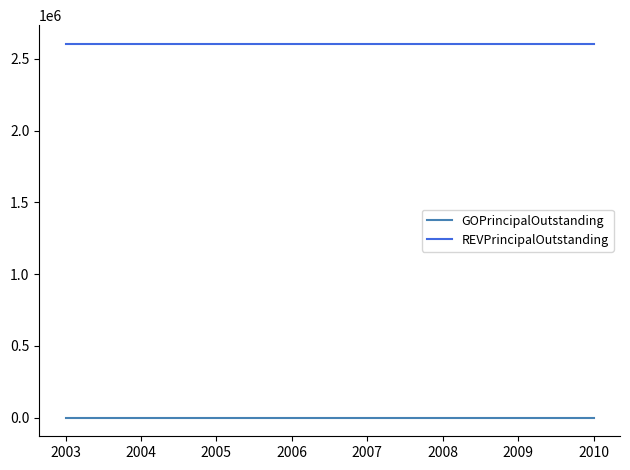

Reading left to right, what are all the values shown in this chart?

GOPrincipalOutstanding: 0	0	0	0	0	0	0	0
REVPrincipalOutstanding: 2605000	2605000	2605000	2605000	2605000	2605000	2605000	2605000